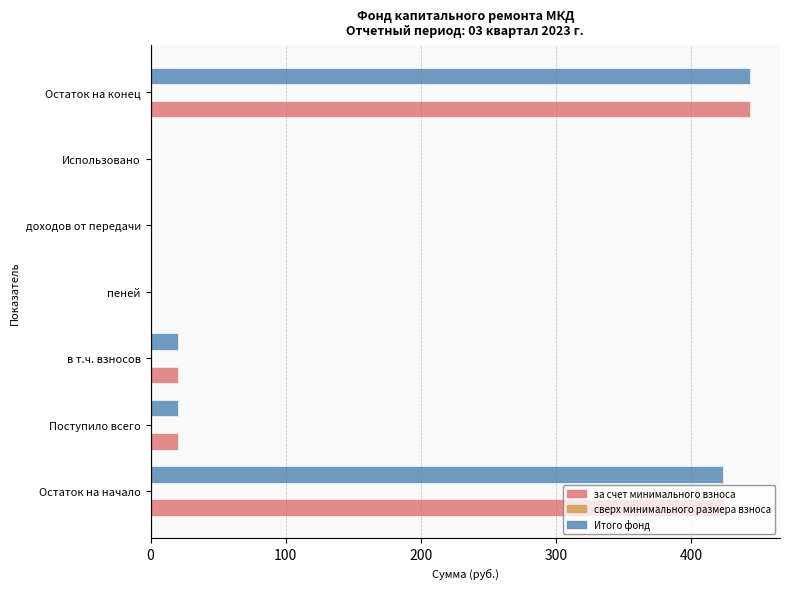

What is the maximum value shown in the chart?

443.8